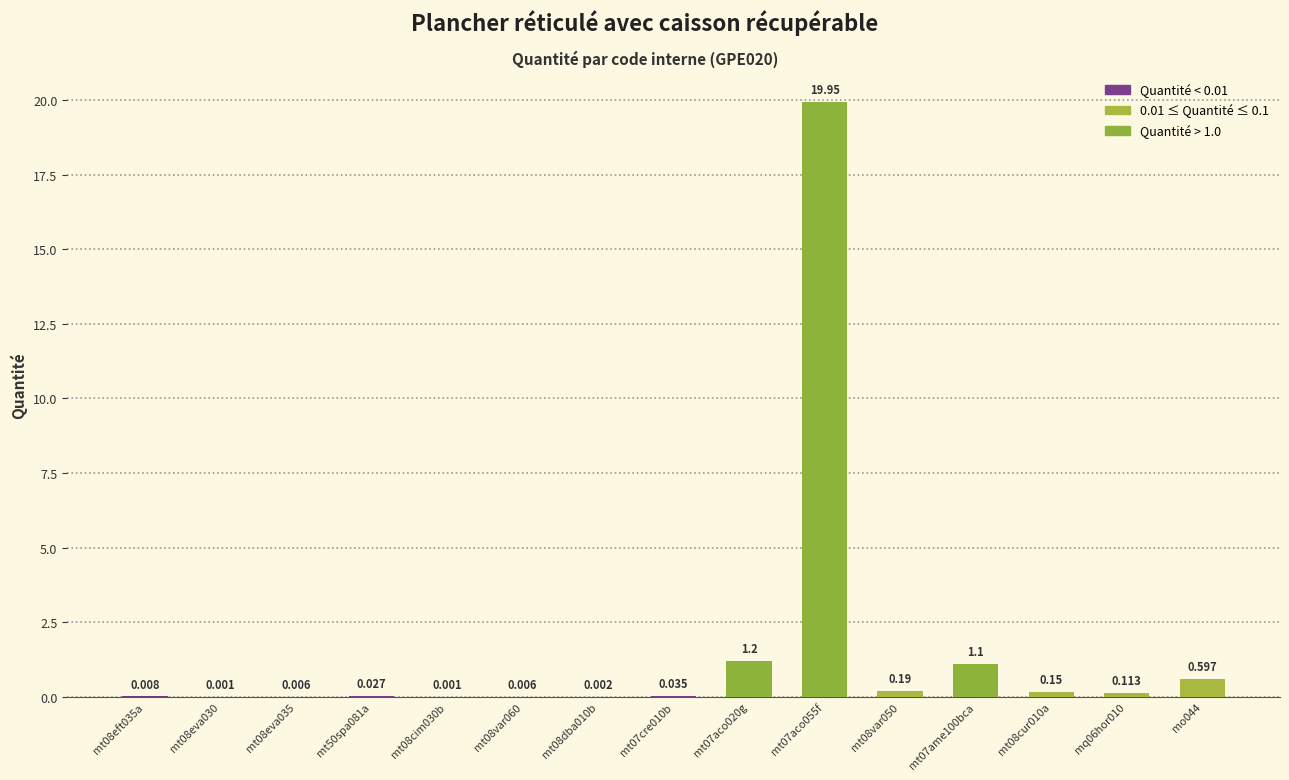

At which label is the value closest to 9?

mt07aco020g